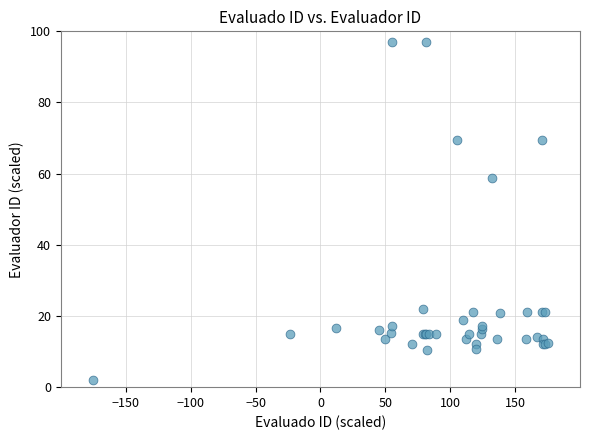

What Y value in the scatter plot is closest to 49?

58.9